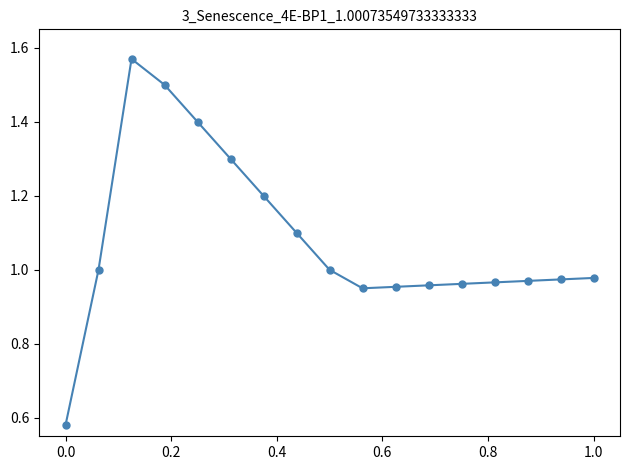

What is the average value?

1.1